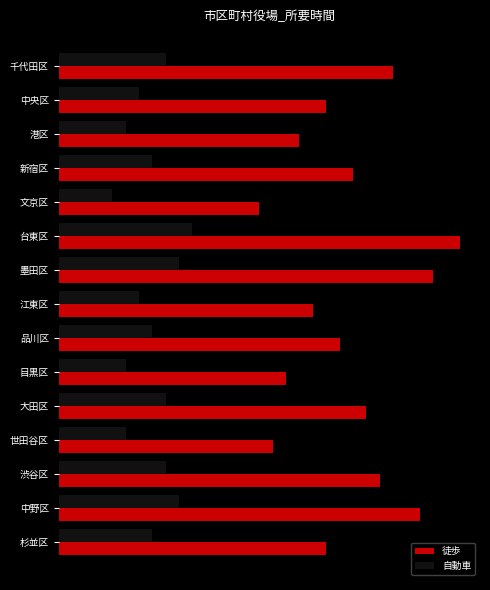

What are all the series names shown in the legend?

徒歩, 自動車